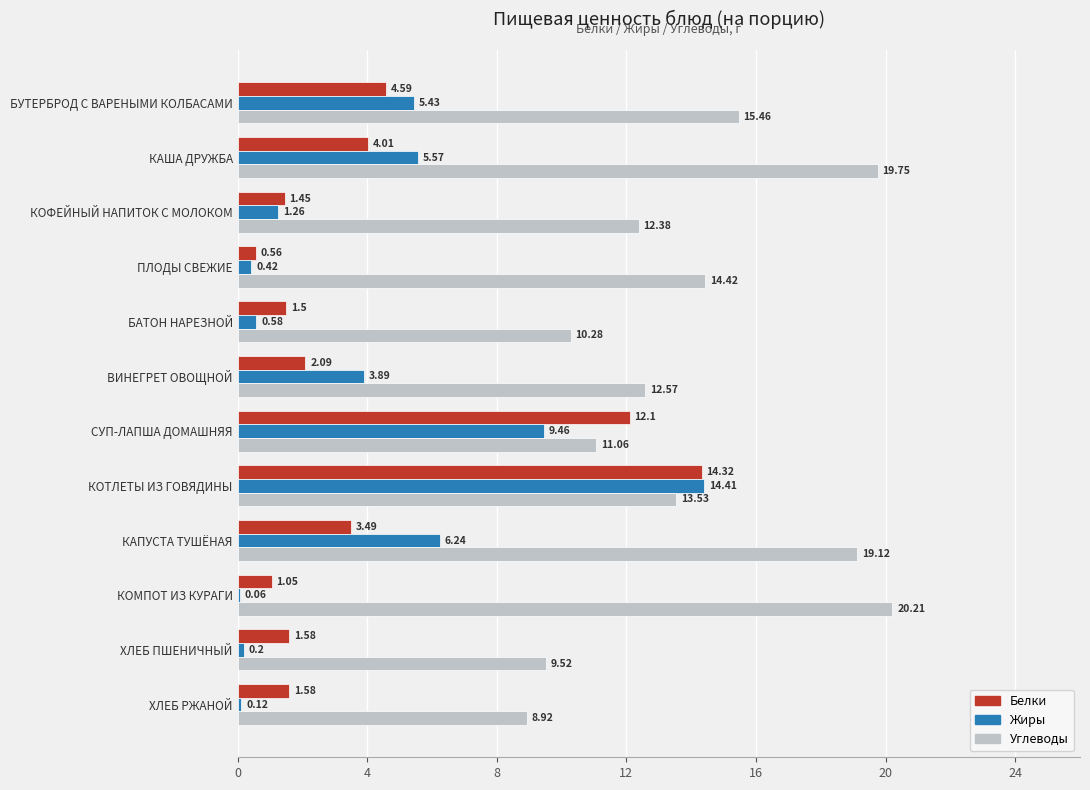

Where is Белки nearest to the value 7?

БУТЕРБРОД С ВАРЕНЫМИ КОЛБАСАМИ